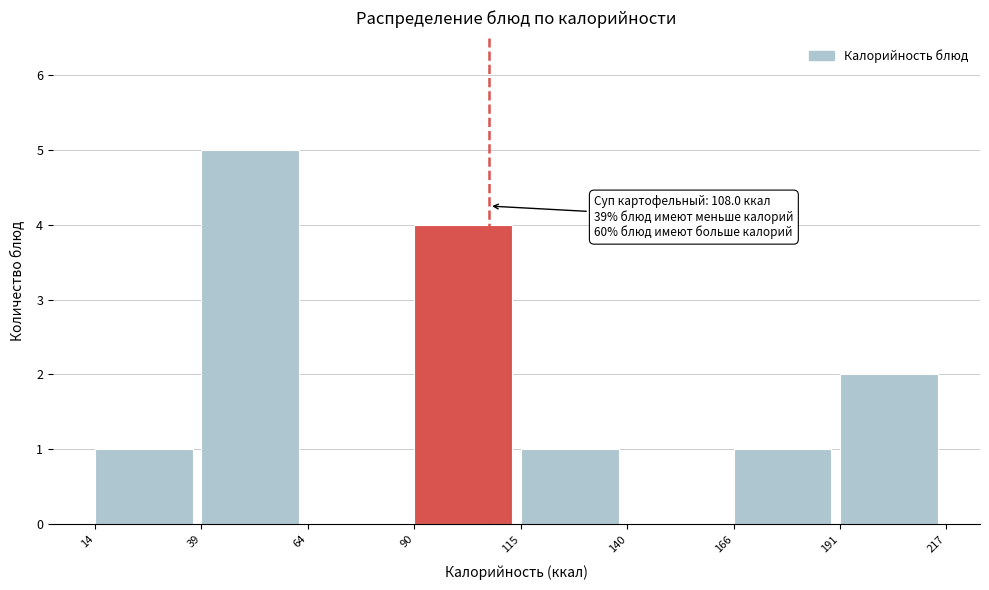

Which range on the x-axis has the tallest bar?

39 to 64